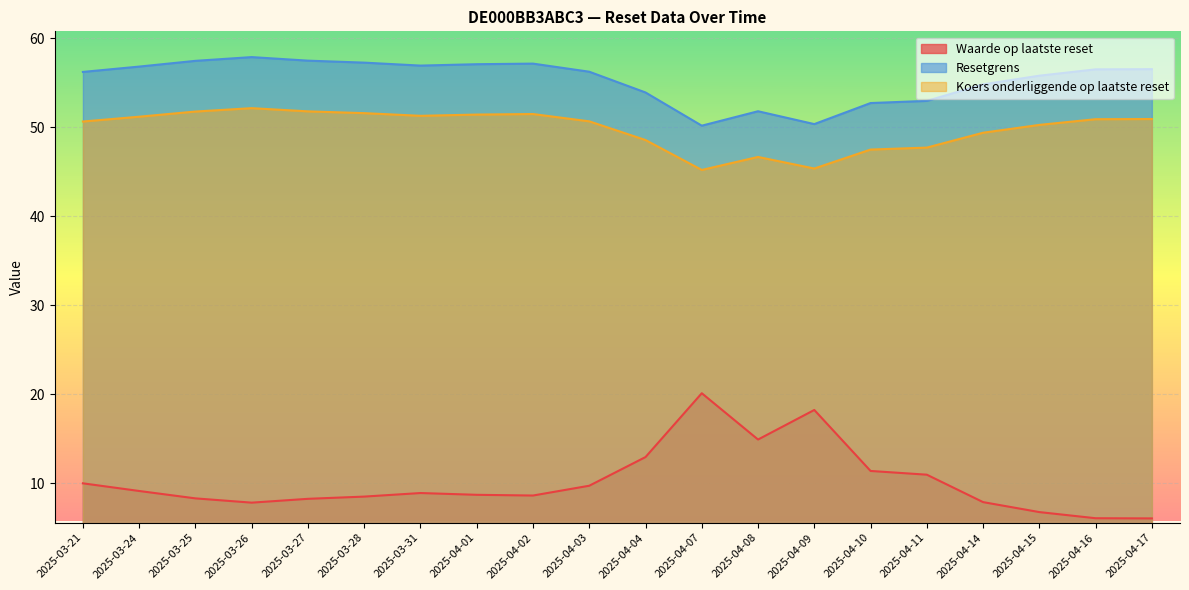

What is the sum of all Koers onderliggende op laatste reset values?

996.4